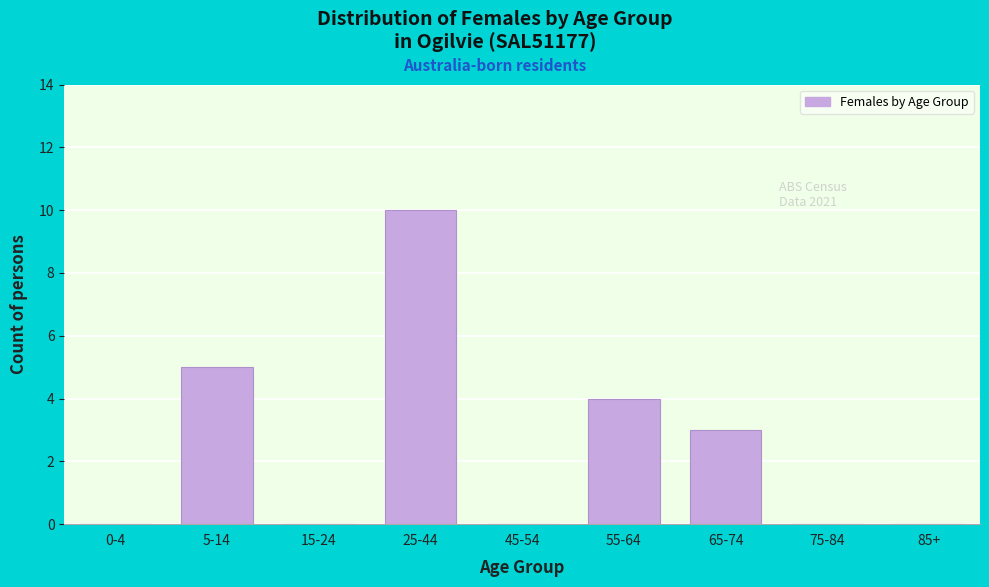

Reading left to right, transcribe all the data shown in this chart.

0-4=0	5-14=5	15-24=0	25-44=10	45-54=0	55-64=4	65-74=3	75-84=0	85+=0